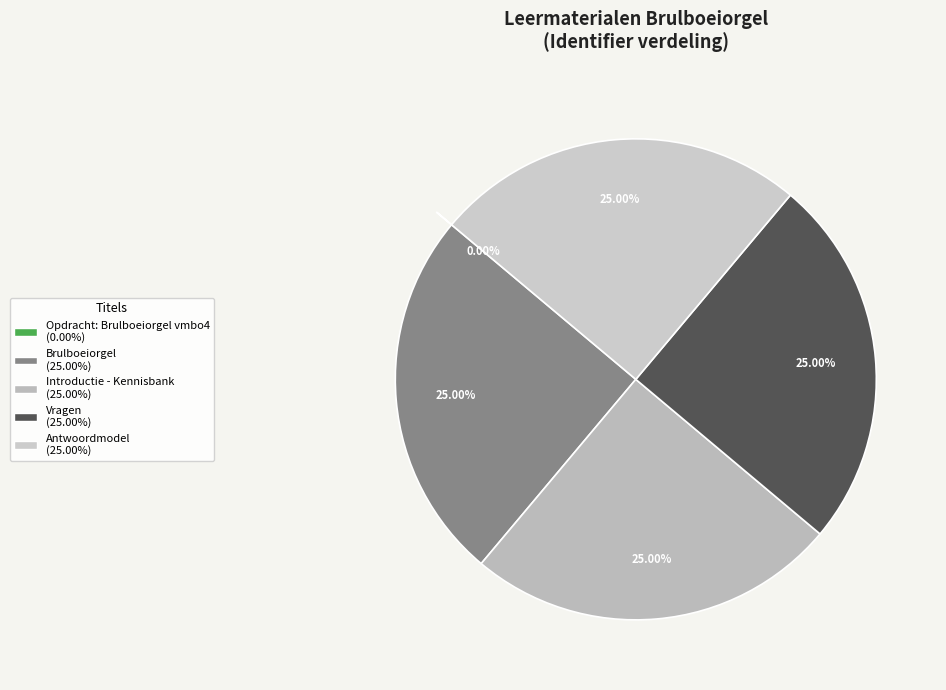

Between Opdracht: Brulboeiorgel vmbo4 and Introductie - Kennisbank, which is larger?

Introductie - Kennisbank